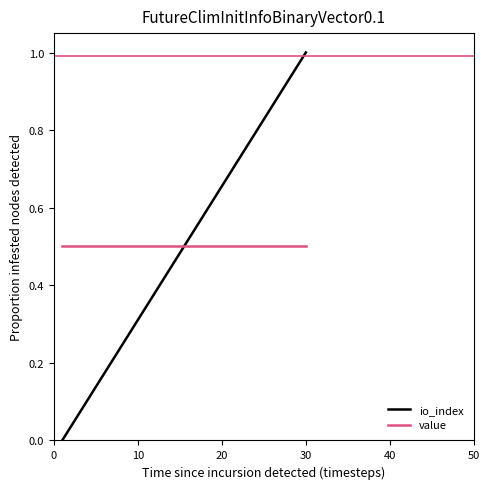

Does the chart display data point markers on the line(s)?

No